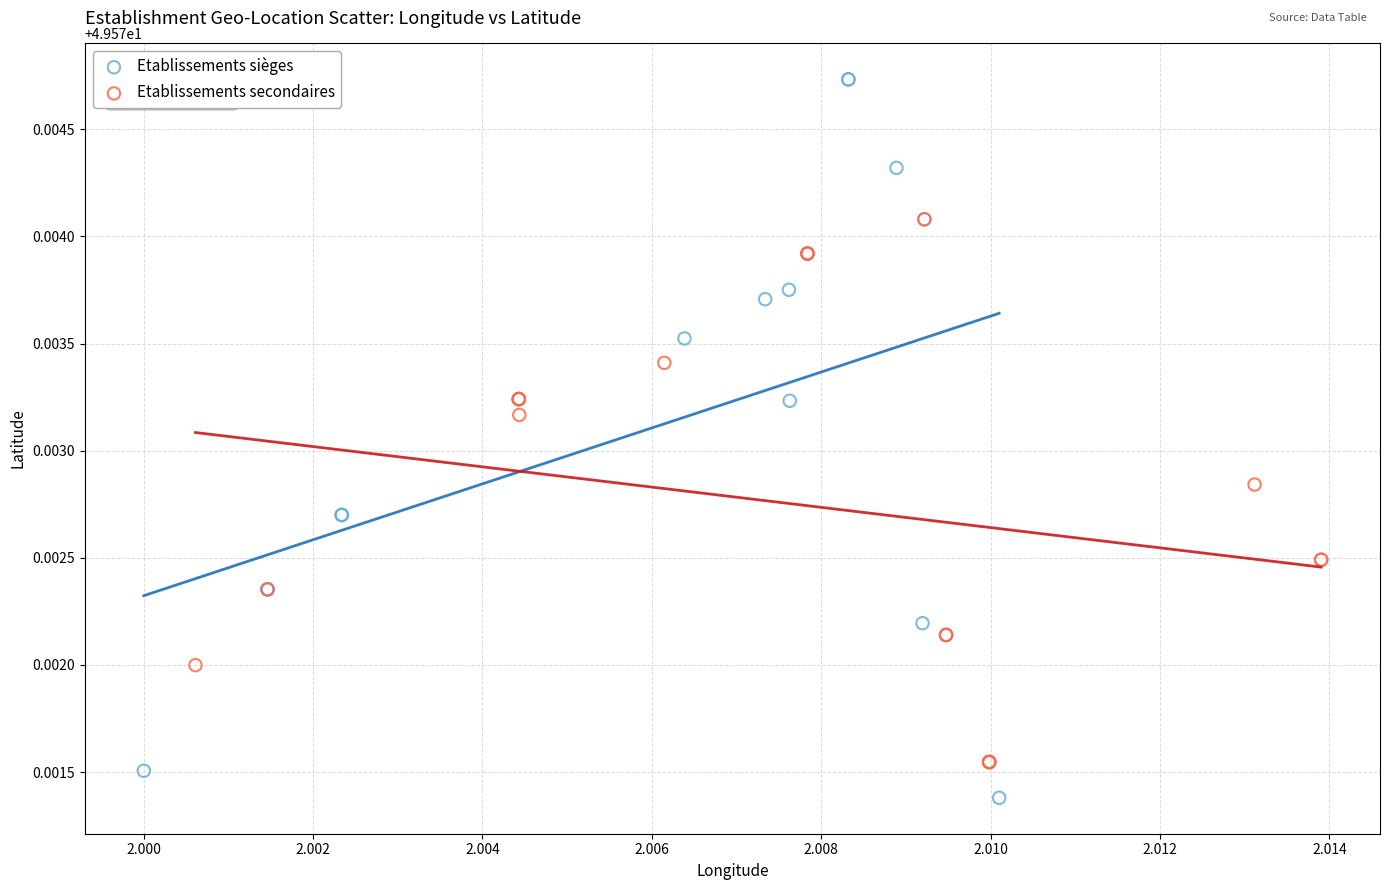

Which series has the largest Y range (max minus min)?

Etablissements sièges